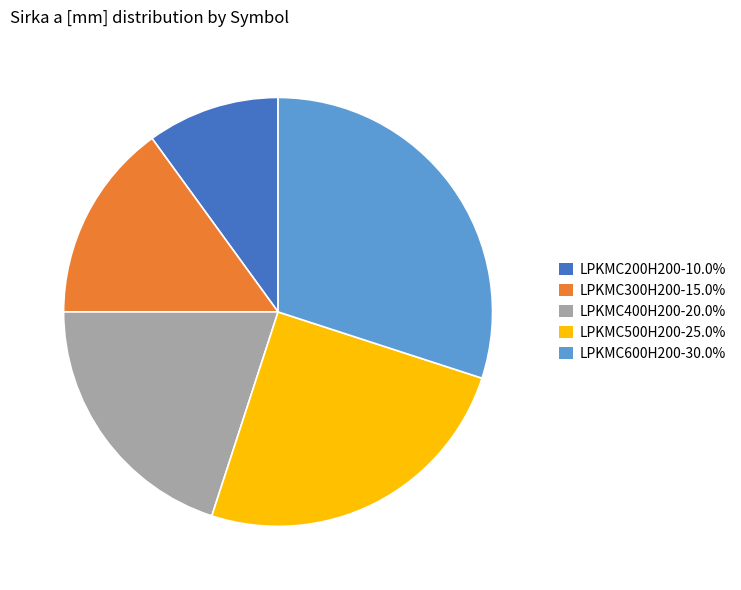

Combined, do LPKMC400H200-20.0% and LPKMC300H200-15.0% account for over 50%?

No